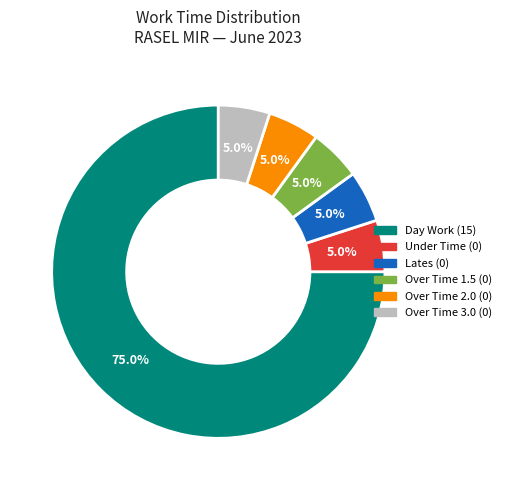

Count the number of slices in the pie.

6